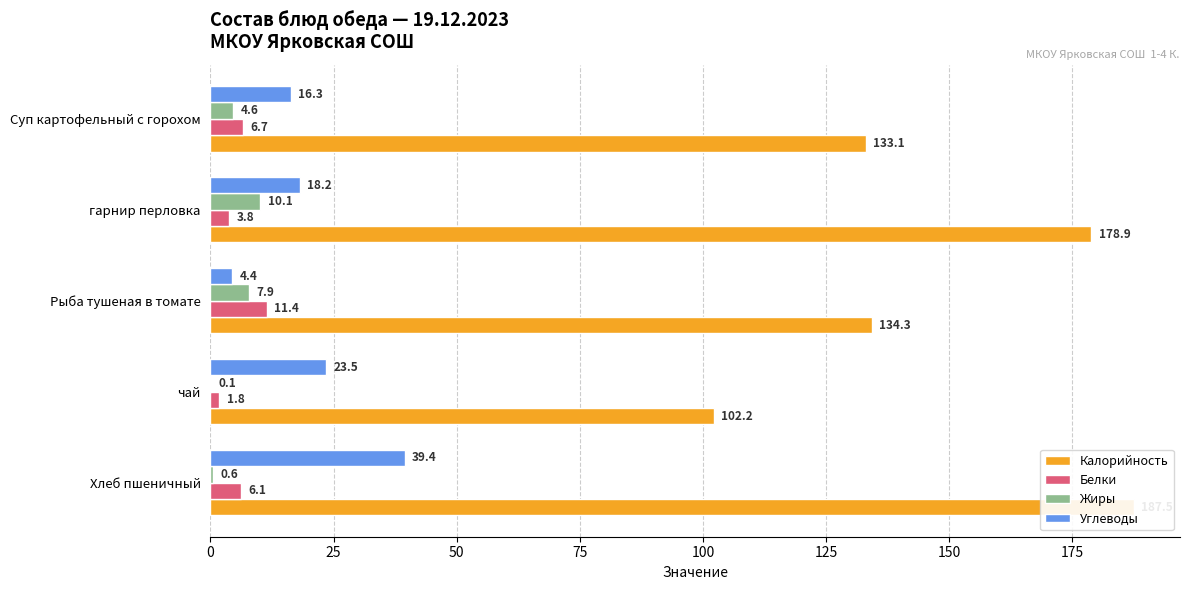

How many data points in Углеводы are above 18?

3